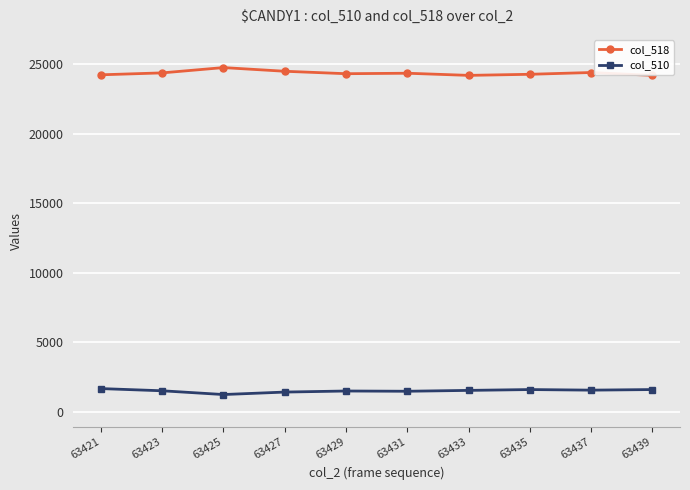

Is it true that col_518 equals 24219 at 63421?

True